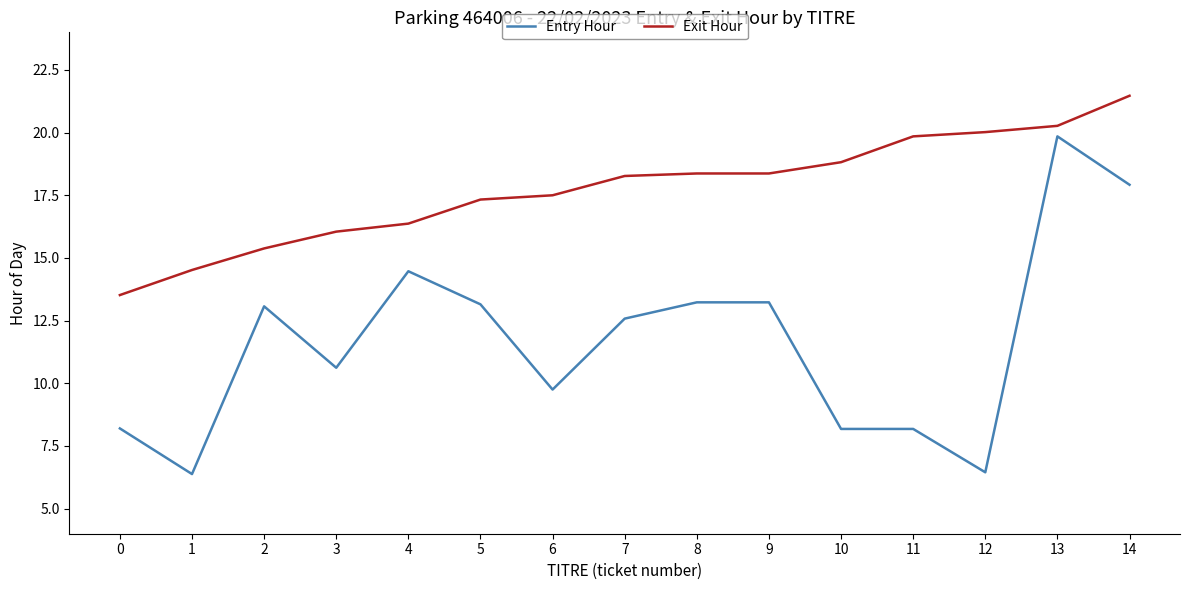

What is the difference between the Entry Hour values at 3 and 10?

2.4